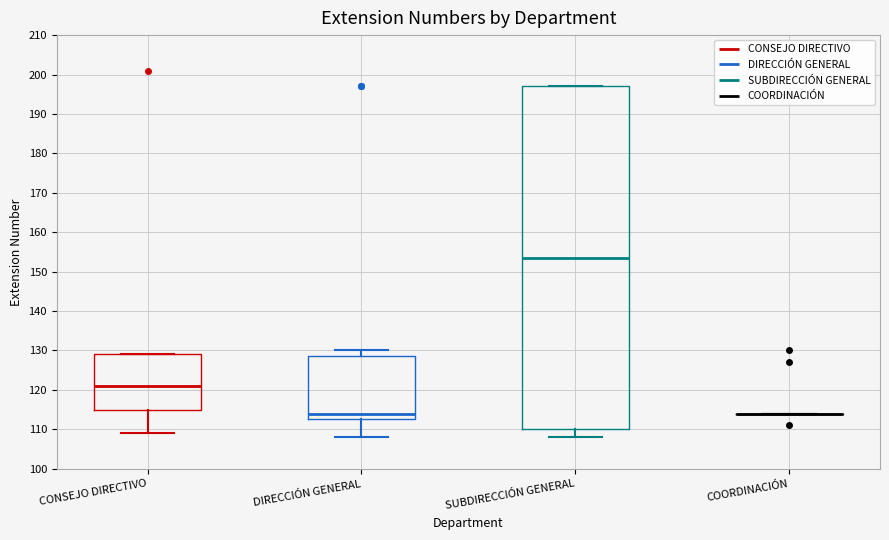

Where does the median line of the box for CONSEJO DIRECTIVO sit on the y-axis? The values are not printed on the chart, so give them approximately, as read against the axis.

121